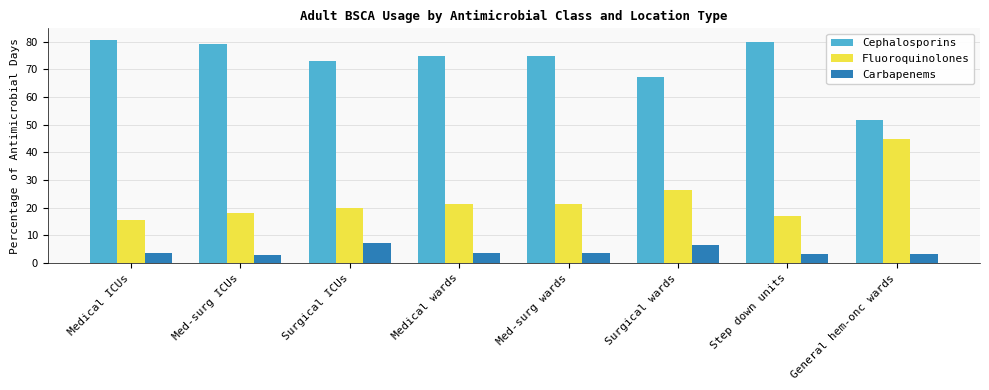

Is the value of Cephalosporins at Medical ICUs greater than the value of Fluoroquinolones at Medical wards?

Yes